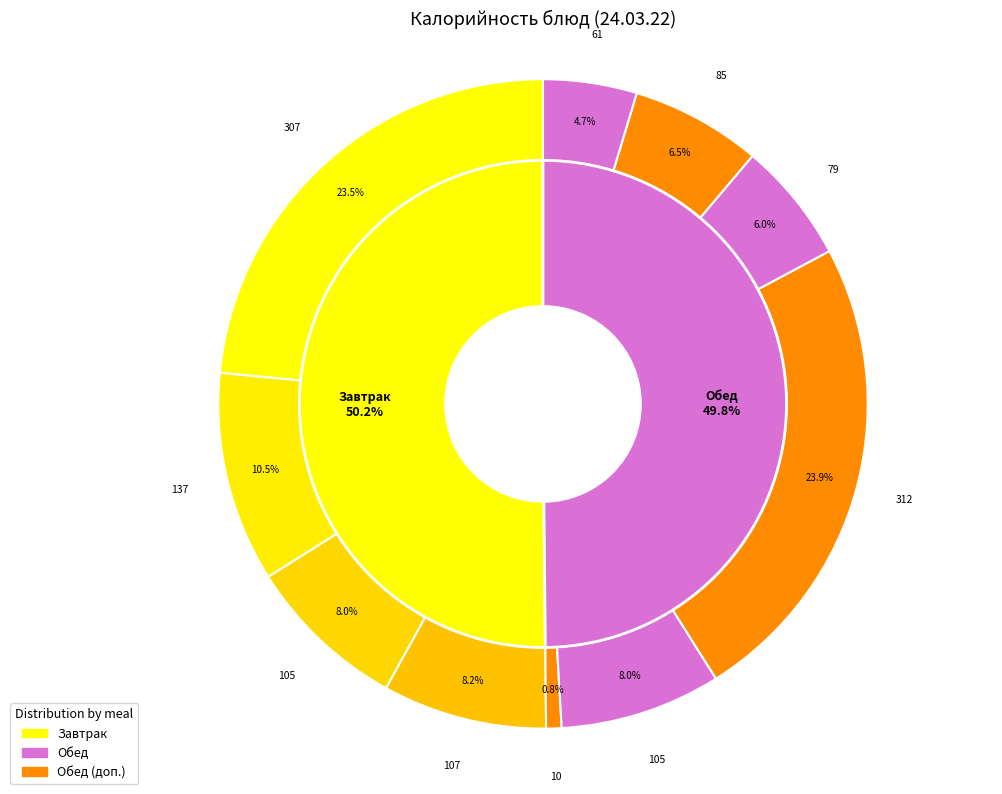

What percentage is NOT represented by Хлеб ржаной?

95.3%